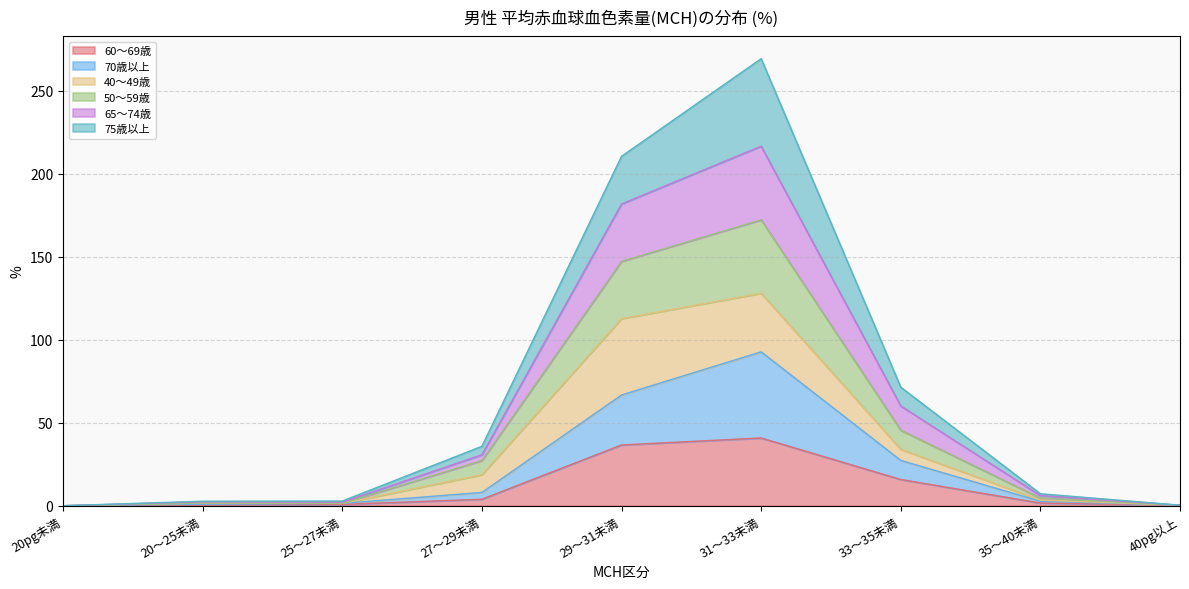

Where is 60～69歳 nearest to the value 20?

33～35未満